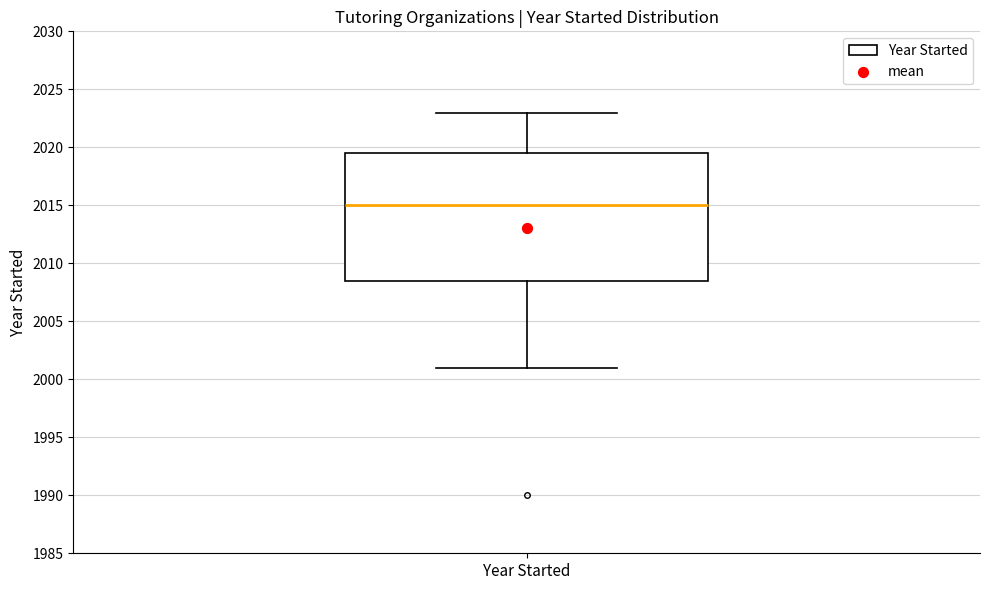

Read this box plot against the y-axis: the position of the median line, the range covered by the box, and the ends of both whiskers. The values are not printed on the chart, so give them approximately, as read against the axis.

median 2015.0, box 2008.5 to 2019.5, whiskers 2001.0 to 2023.0